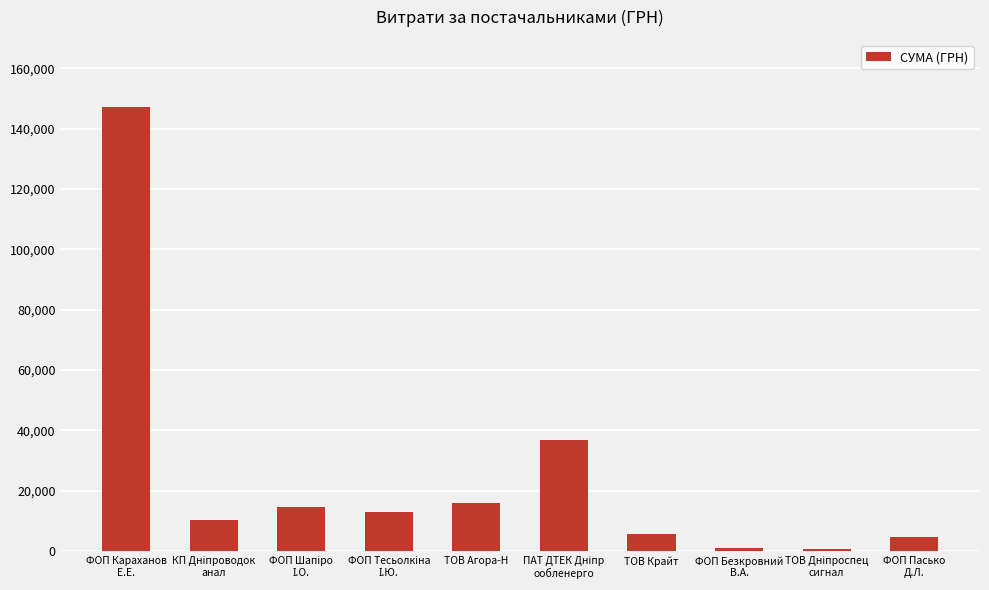

What is the label of the 1st bar from the left?

ФОП Караханов
Е.Е.